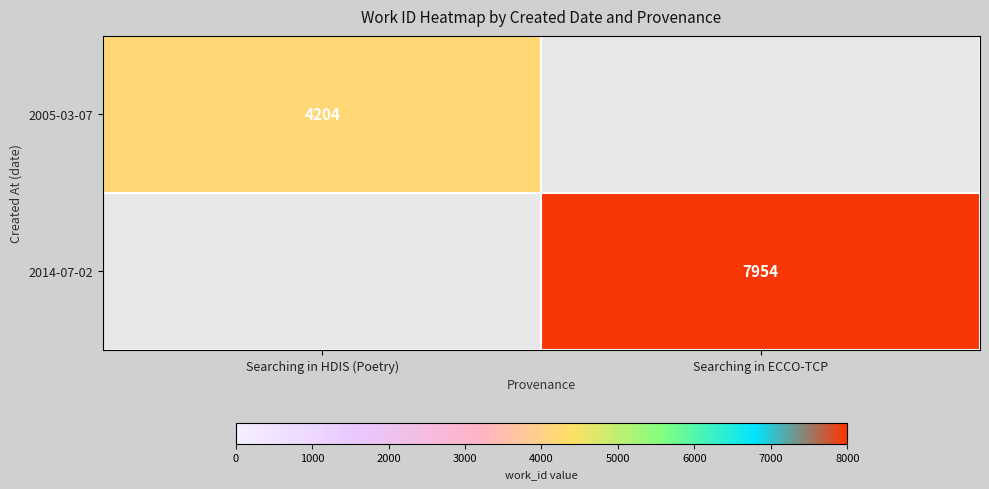

True or false: 2014-07-02 has a value of 7954 at Searching in ECCO-TCP.

True